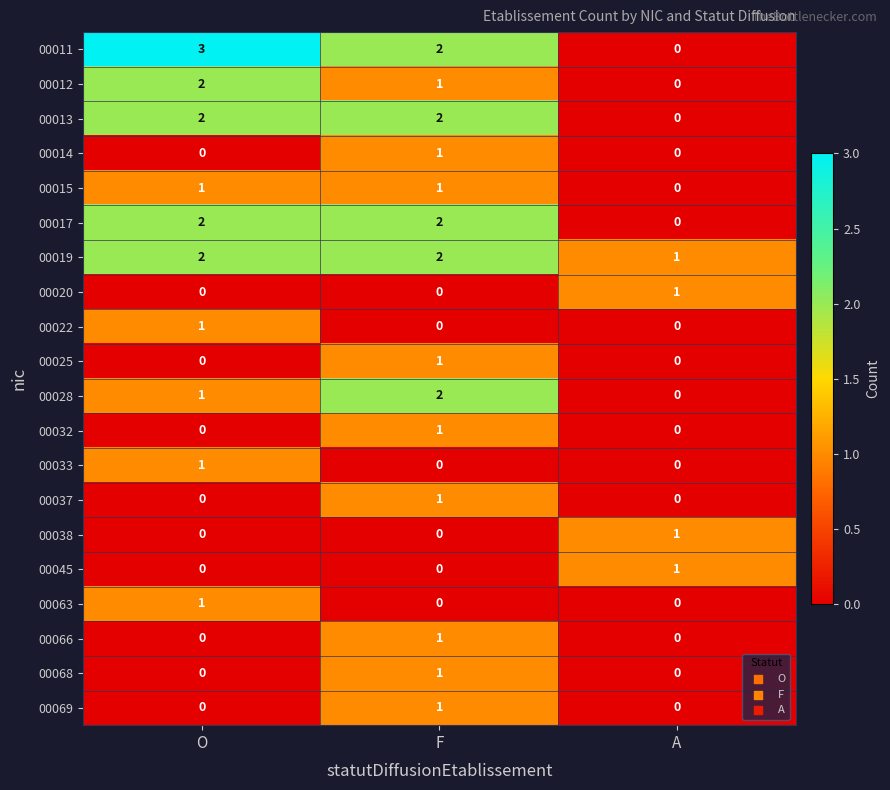

What is the total value across all series at A?

4